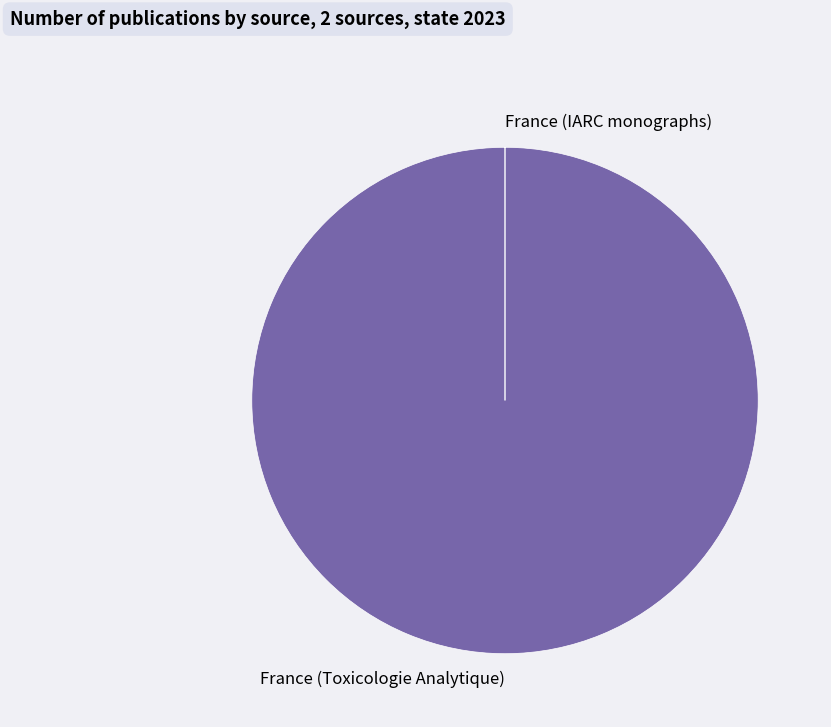

Which category accounts for the majority?

France (Toxicologie Analytique)